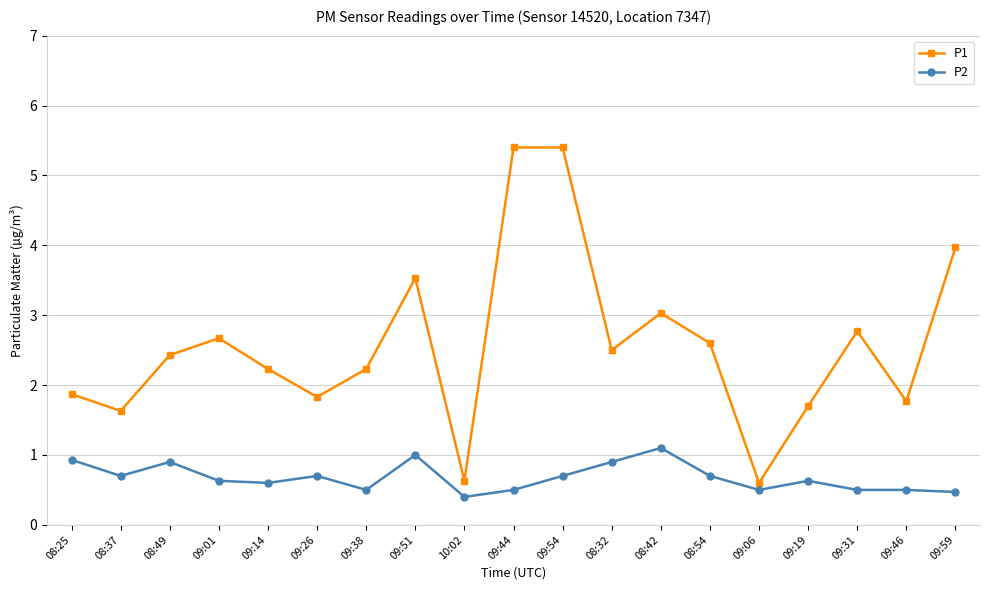

What is the sum of the P2 values at 10:02 and 09:14?

1.0